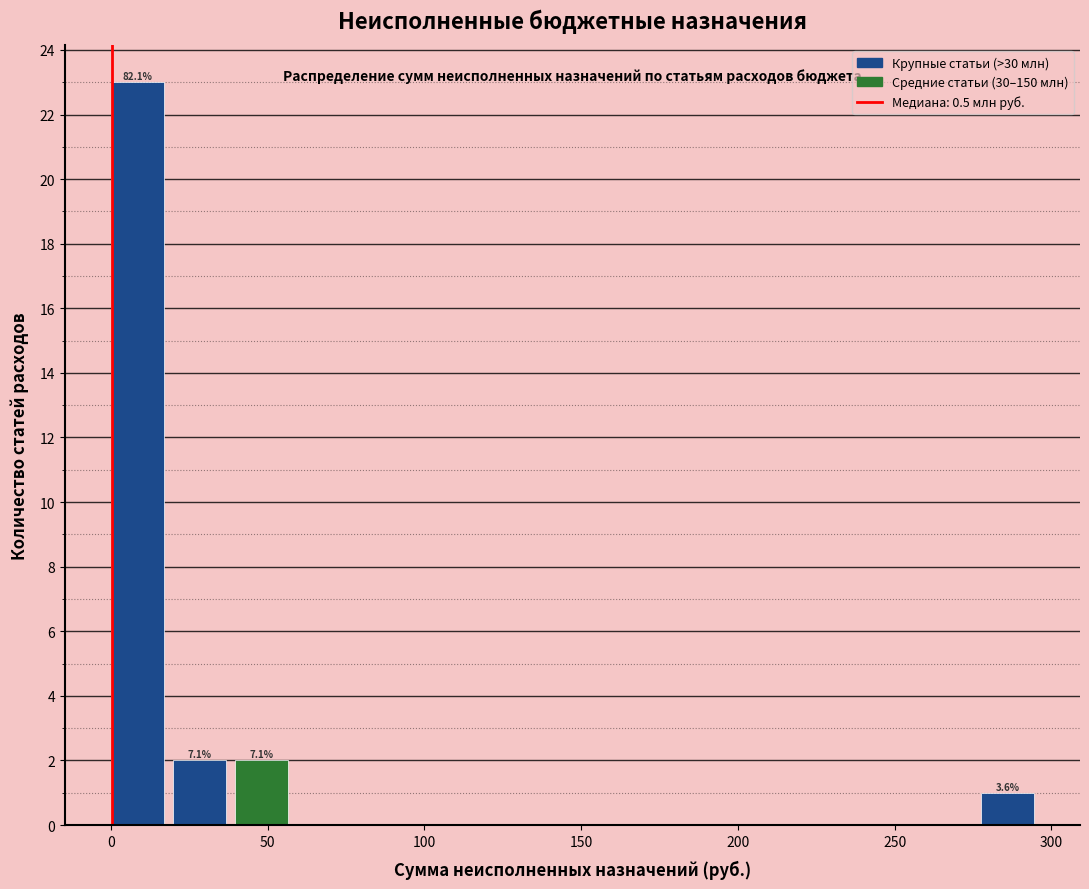

Around what value on the x-axis is the tallest bar? Give the approximate position of its centre, as read against the axis.

10